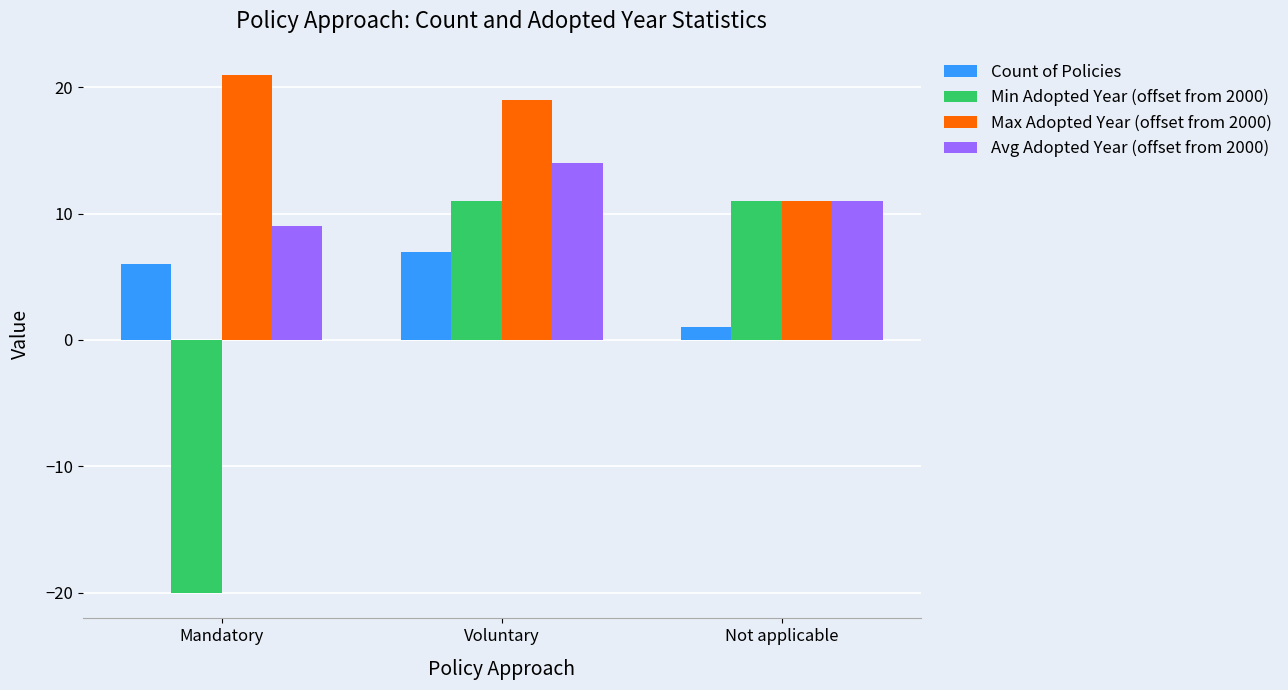

At which category does the chart reach its peak across all series?

Mandatory